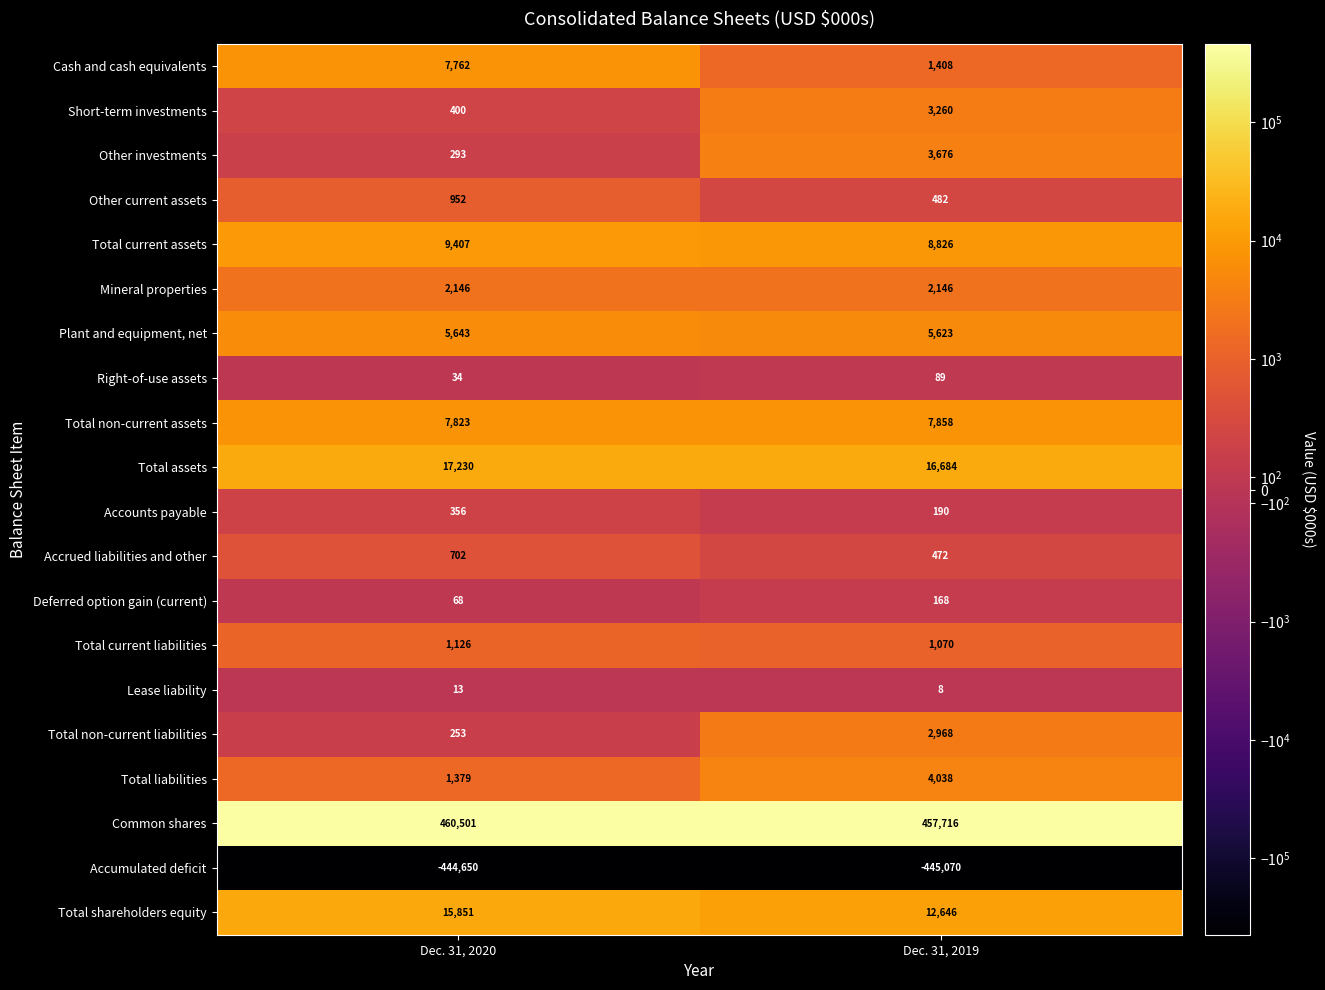

What is the sum of all Short-term investments values?

3660